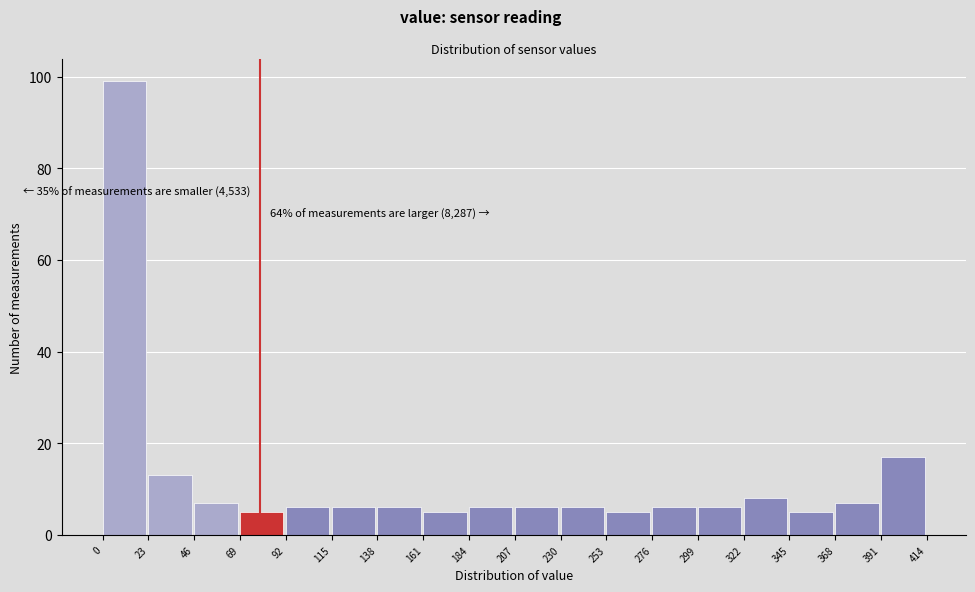

Over which range of the x-axis is the bar tallest?

0 to 23